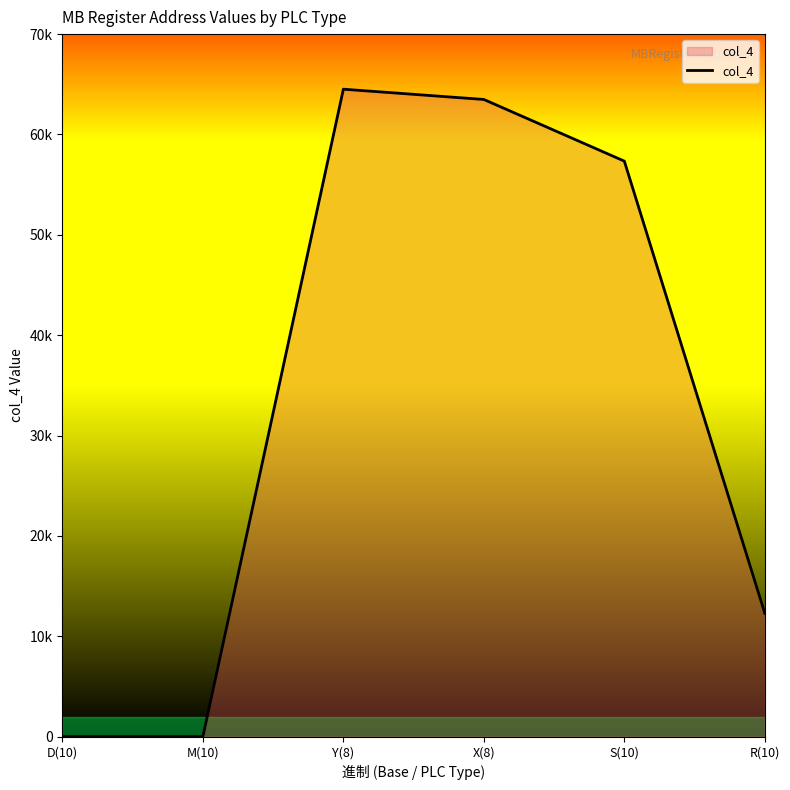

Does the chart display data point markers on the line(s)?

No